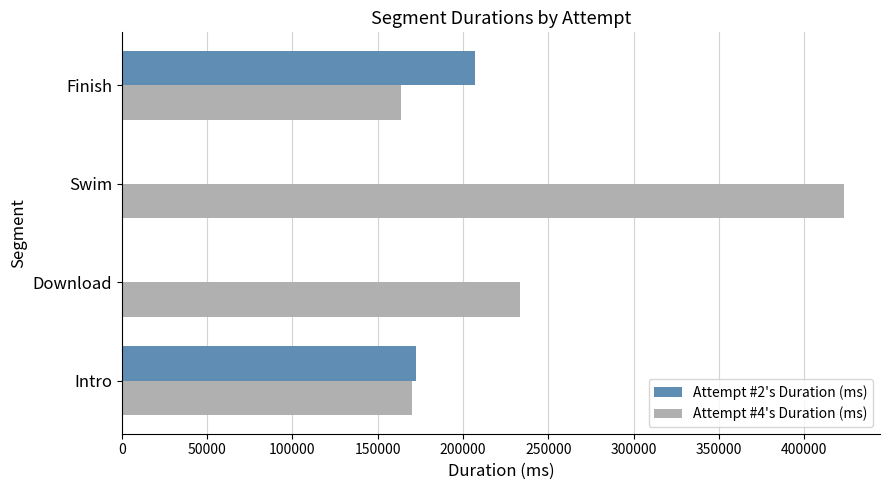

How many Attempt #2's Duration (ms) values are between 0 and 207253?

4